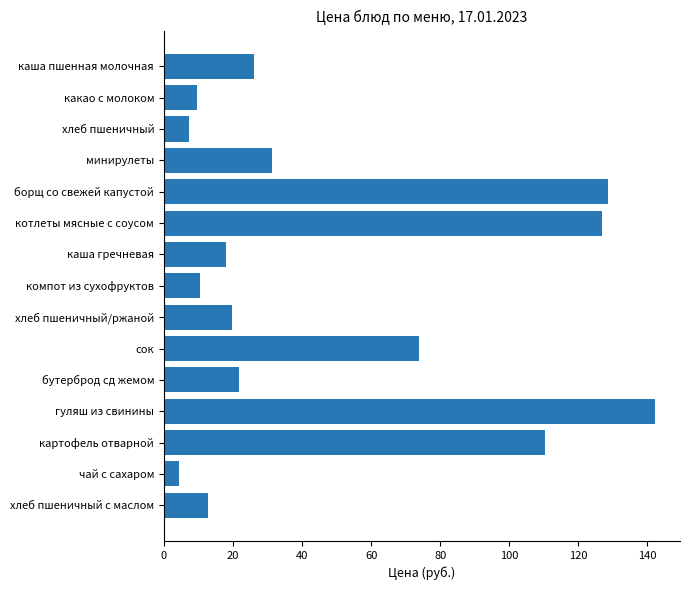

What is the value of the 1st bar from the top?

26.0